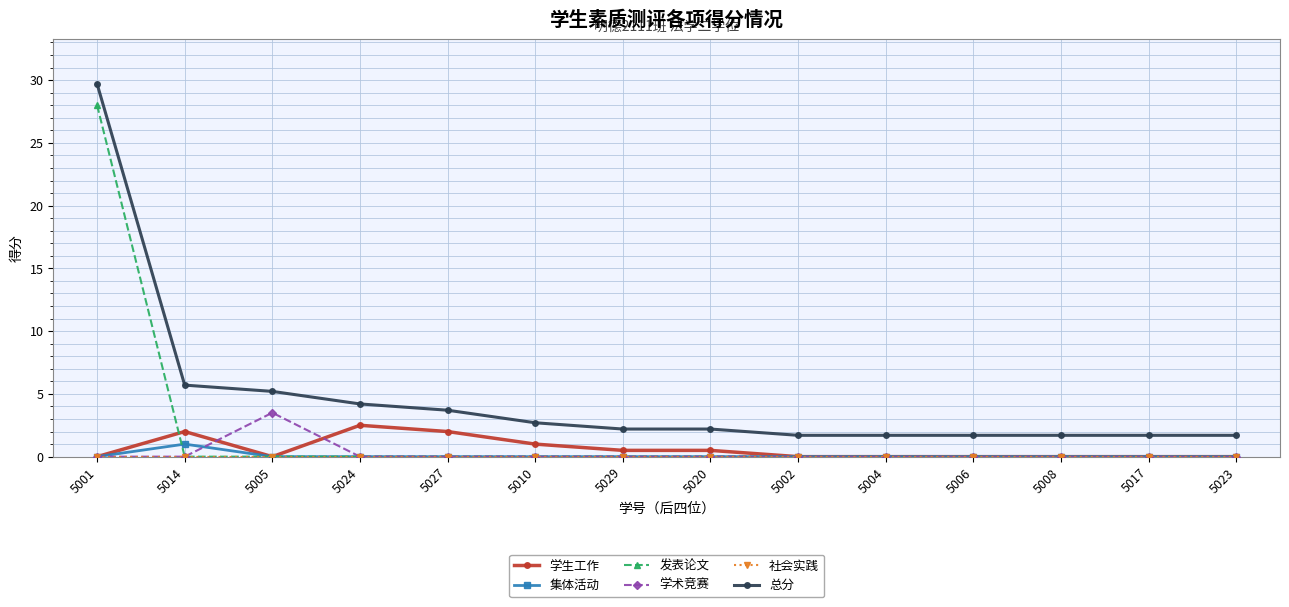

True or false: 总分 and 集体活动 cross at least once.

False